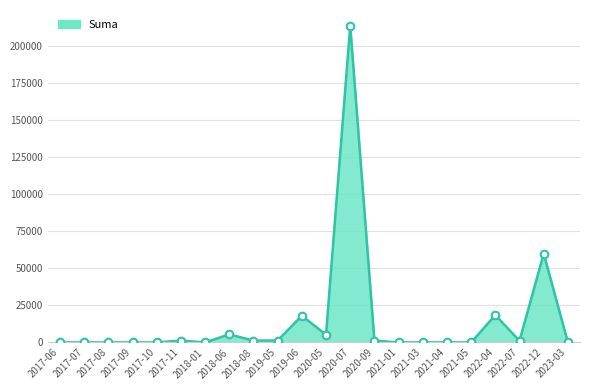

Which has a higher value, 2020-05 or 2017-07?

2020-05